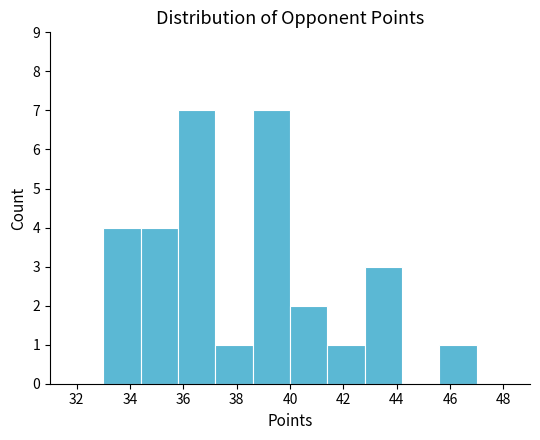

How tall is the bar that spans 40.0 to 41.4 on the x-axis? The values are not printed on the chart, so give them approximately, as read against the axis.

2